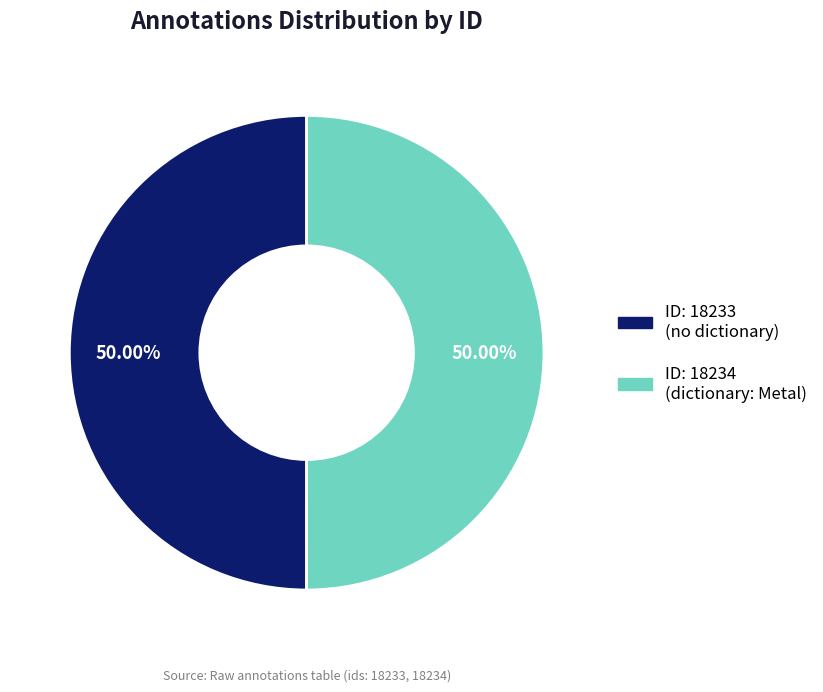

Count the number of slices in the pie.

2